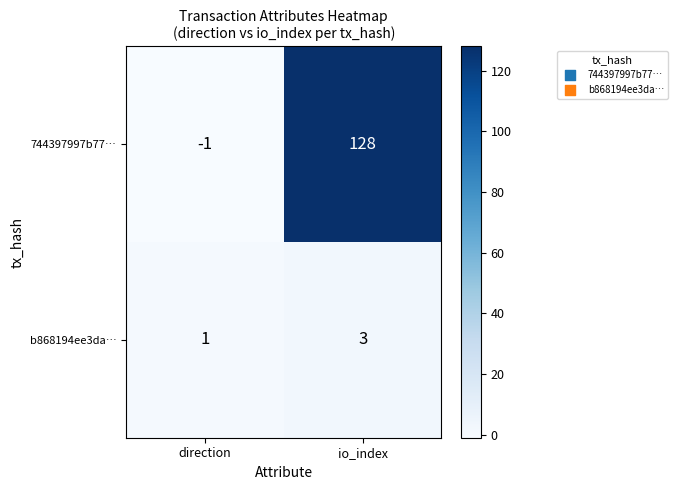

The value of b868194ee3da… at direction is 1. True or false?

True